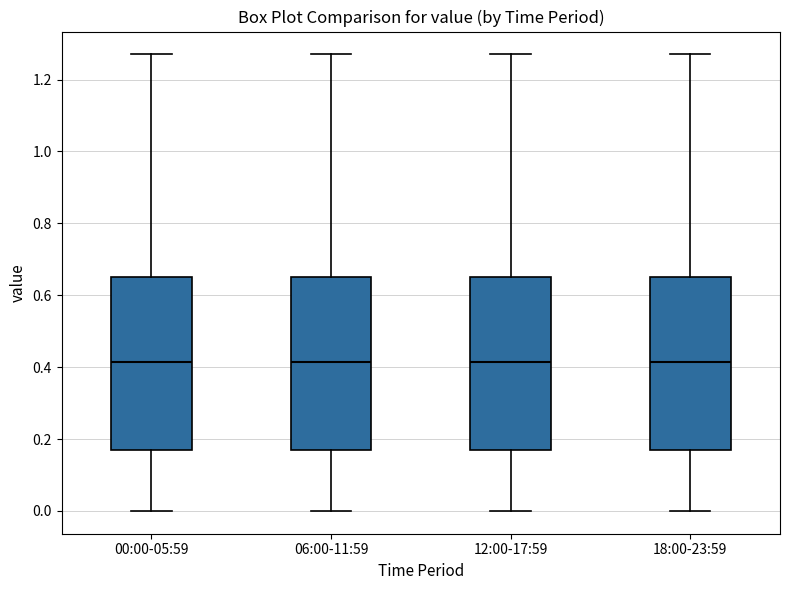

Reading left to right, transcribe this box plot: for each box, give where its median line is, the range the box spans, and where its two whiskers end, as read against the y-axis. The values are not printed on the chart, so give them approximately, as read against the axis.

00:00-05:59: median 0.42, box 0.18 to 0.66, whiskers 0.00 to 1.28
06:00-11:59: median 0.42, box 0.18 to 0.66, whiskers 0.00 to 1.28
12:00-17:59: median 0.42, box 0.18 to 0.66, whiskers 0.00 to 1.28
18:00-23:59: median 0.42, box 0.18 to 0.66, whiskers 0.00 to 1.28